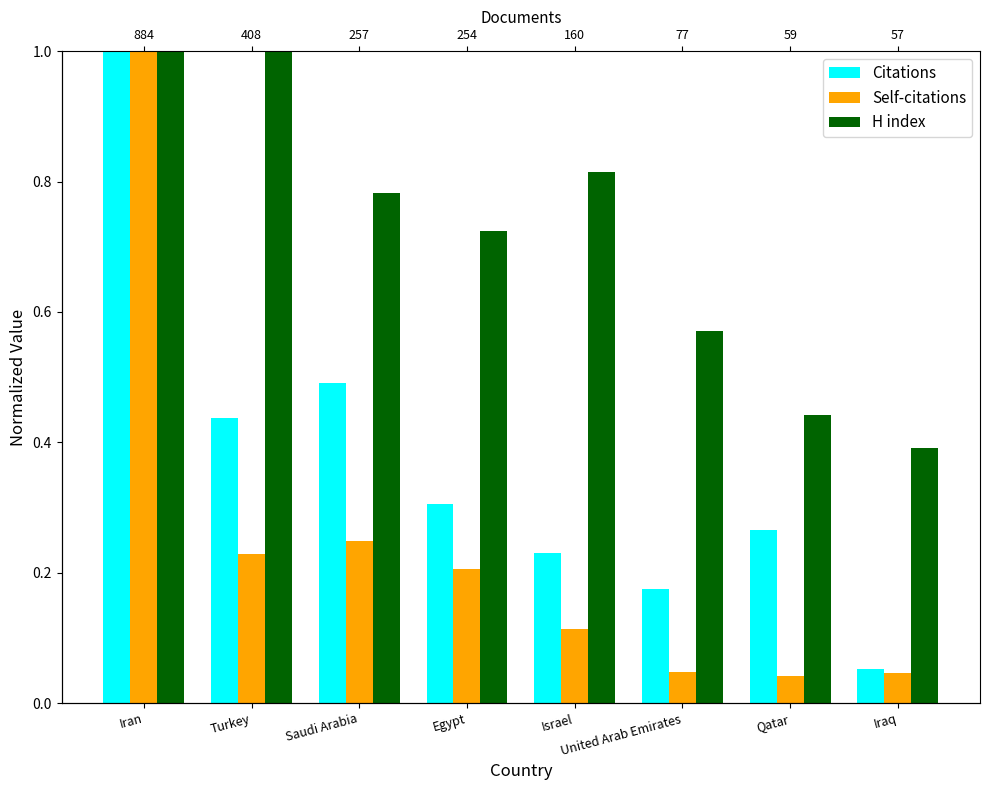

What value does the Self-citations series have at Turkey?

0.2